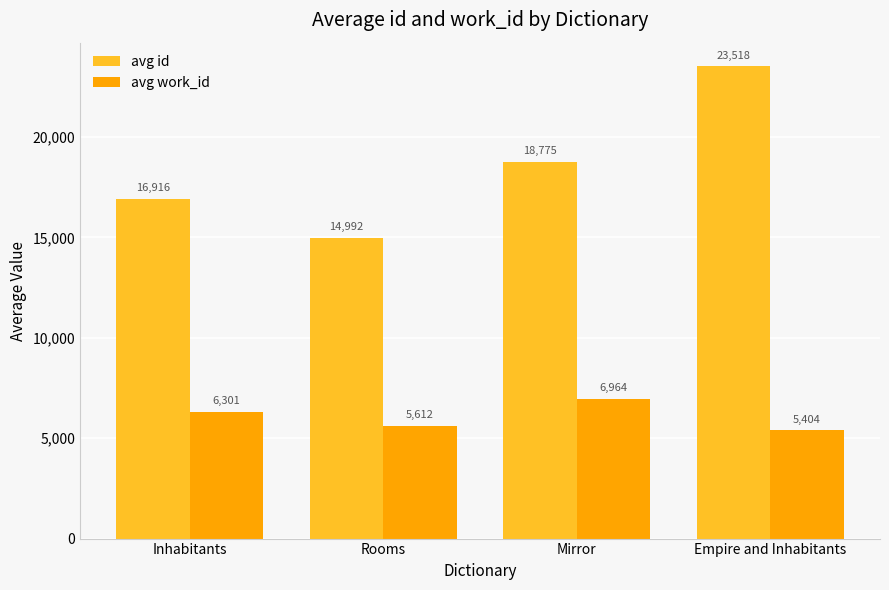

What is the minimum value for avg id?

14992